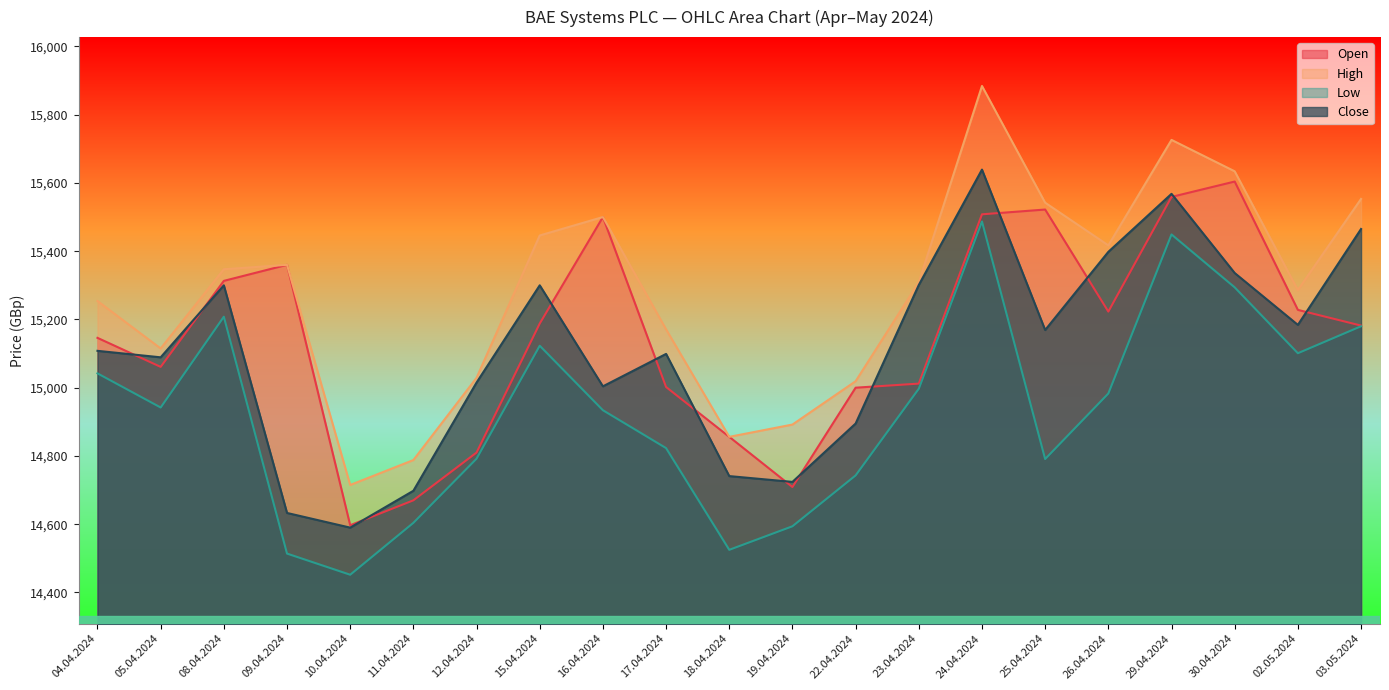

What is the spread (max minus min) of values at 23.04.2024?

312